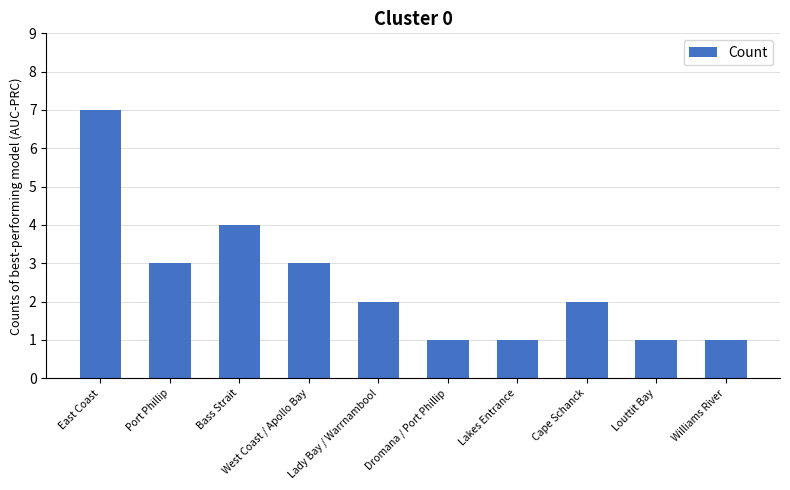

What position from the right is Williams River?

1